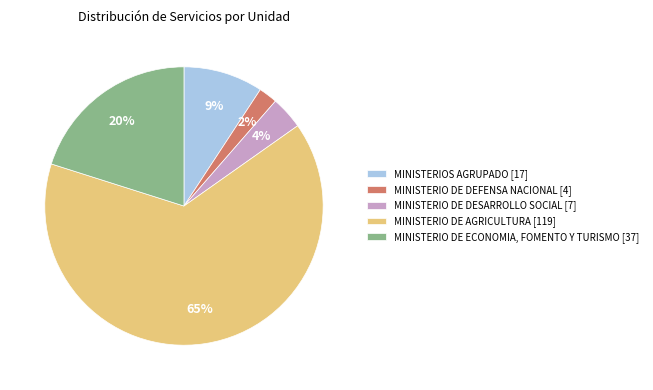

Rank the categories by value from highest to lowest.

MINISTERIO DE AGRICULTURA, MINISTERIO DE ECONOMIA, FOMENTO Y TURISMO, MINISTERIOS AGRUPADO, MINISTERIO DE DESARROLLO SOCIAL, MINISTERIO DE DEFENSA NACIONAL